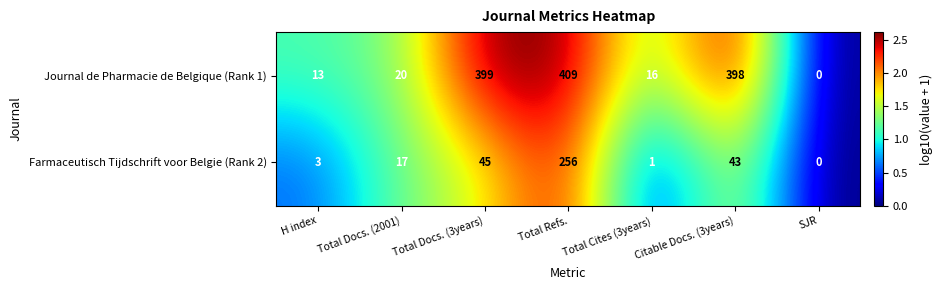

What is the approximate value of Journal de Pharmacie de Belgique (Rank 1) at H index, to the nearest 5?

15